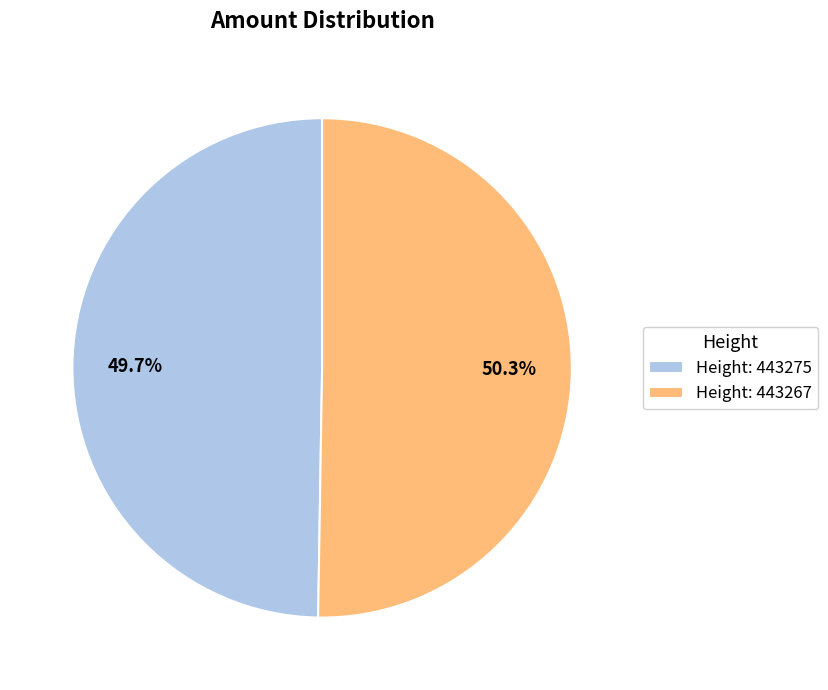

To the nearest percent, what is the difference between the largest and smallest slice percentages?

1%